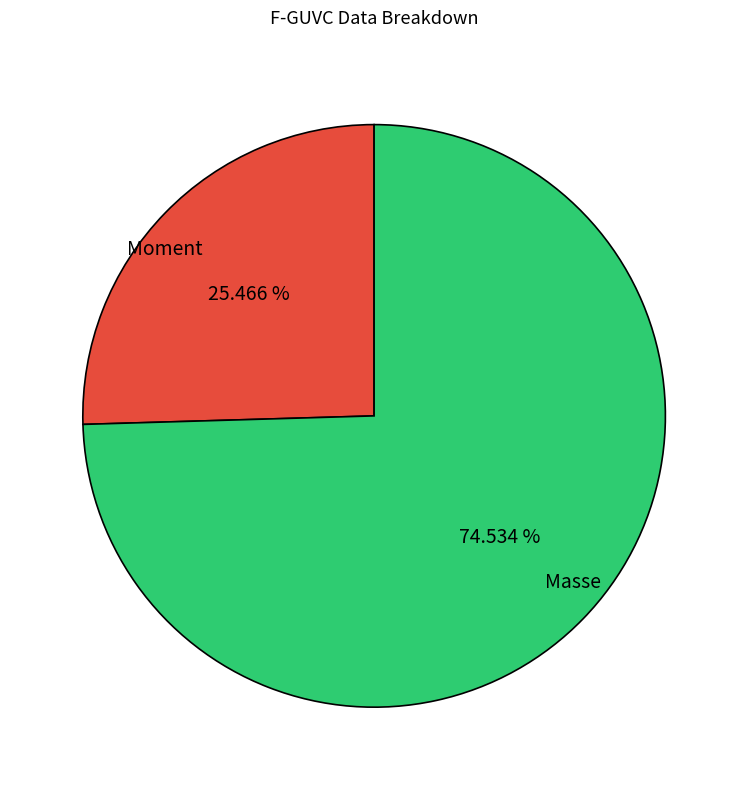

Does any single category account for the majority?

Yes